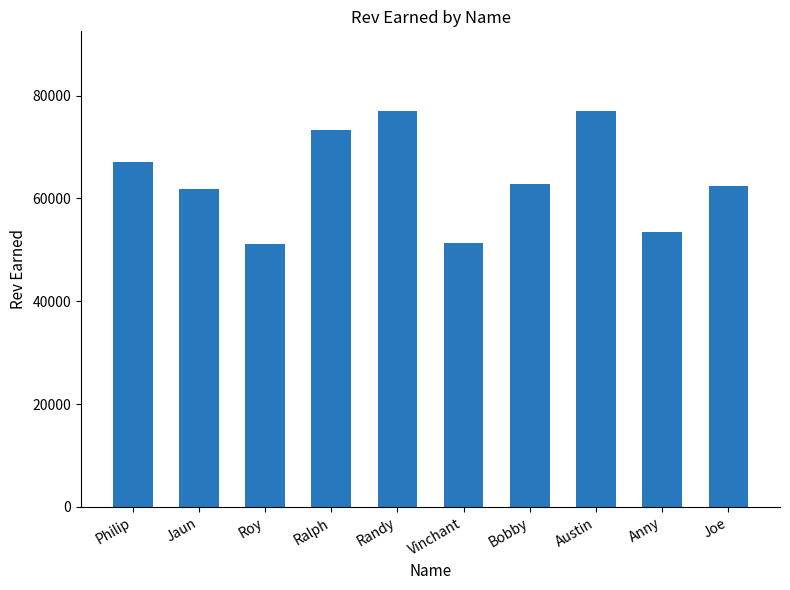

Count the number of data series in this chart.

1